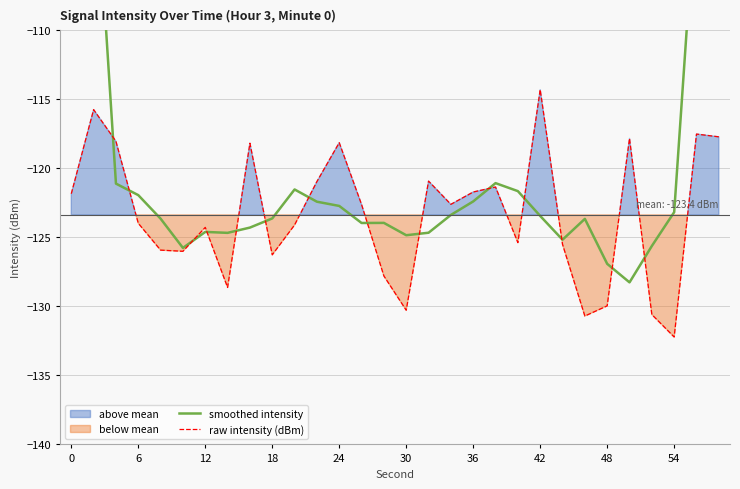

Is it true that raw intensity (dBm) equals -114.3 at 42?

True